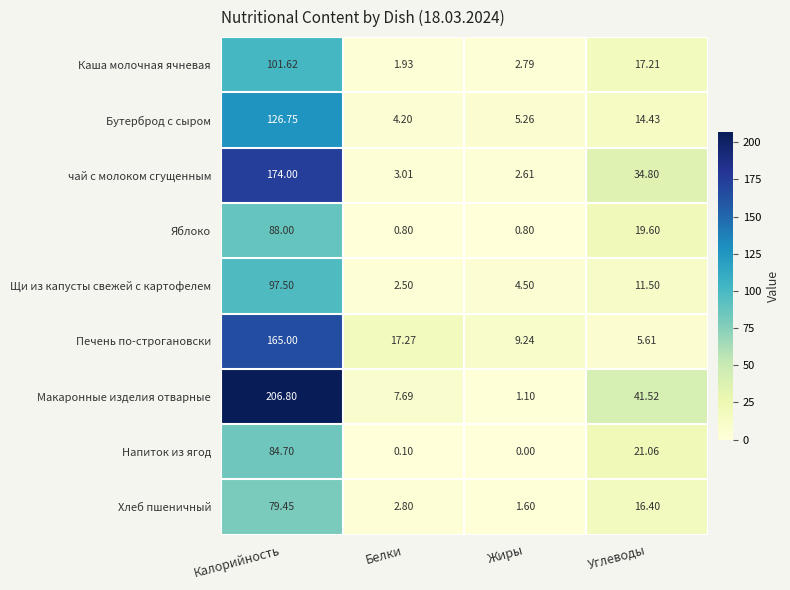

Count the number of categories in the chart.

4